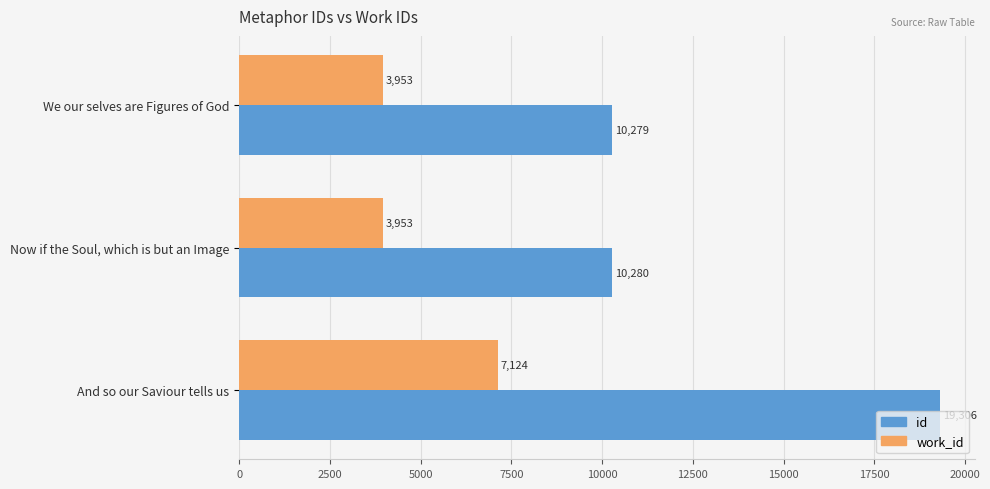

What is the difference between the maximum and second lowest values in the work_id series?

3171